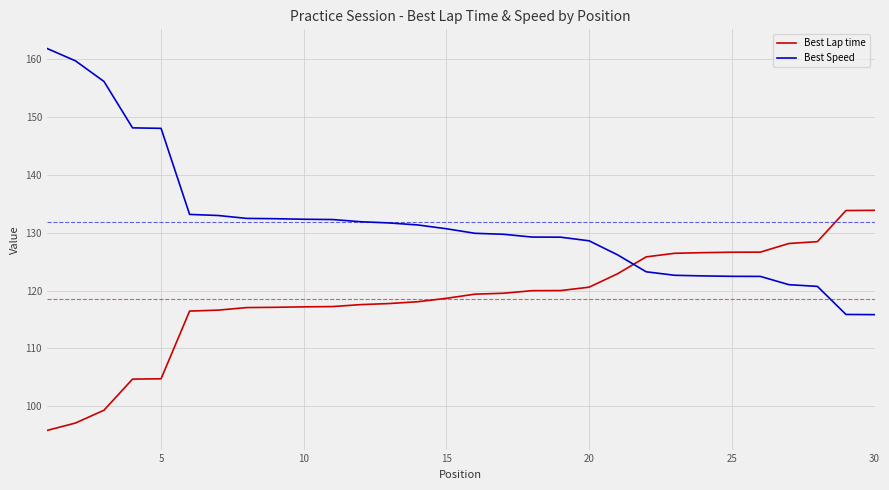

How many lines are shown in the chart?

2